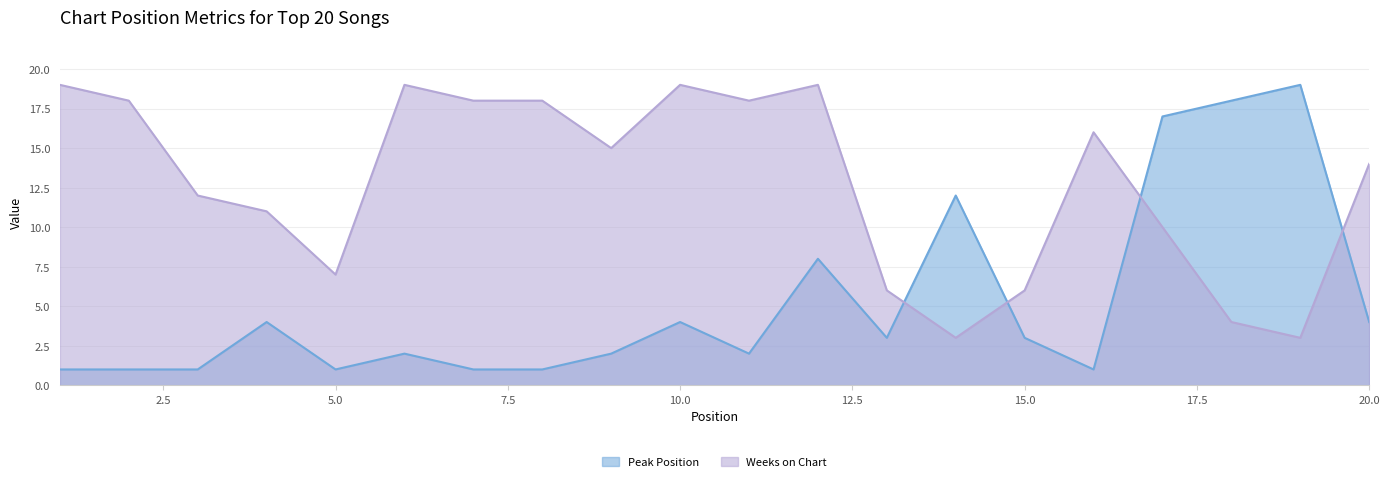

Reading left to right, extract all data points from this chart.

Peak Position: 1	1	1	4	1	2	1	1	2	4	2	8	3	12	3	1	17	18	19	4
Weeks on Chart: 19	18	12	11	7	19	18	18	15	19	18	19	6	3	6	16	10	4	3	14